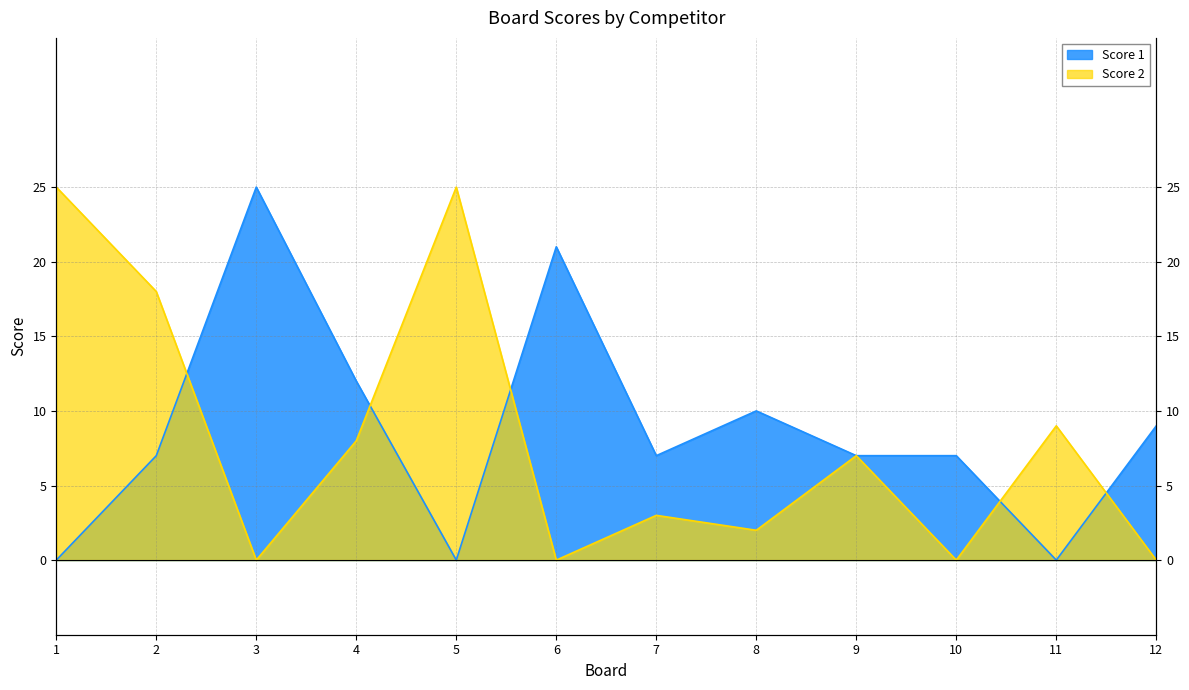

How many times do Score 1 and Score 2 cross each other?

5